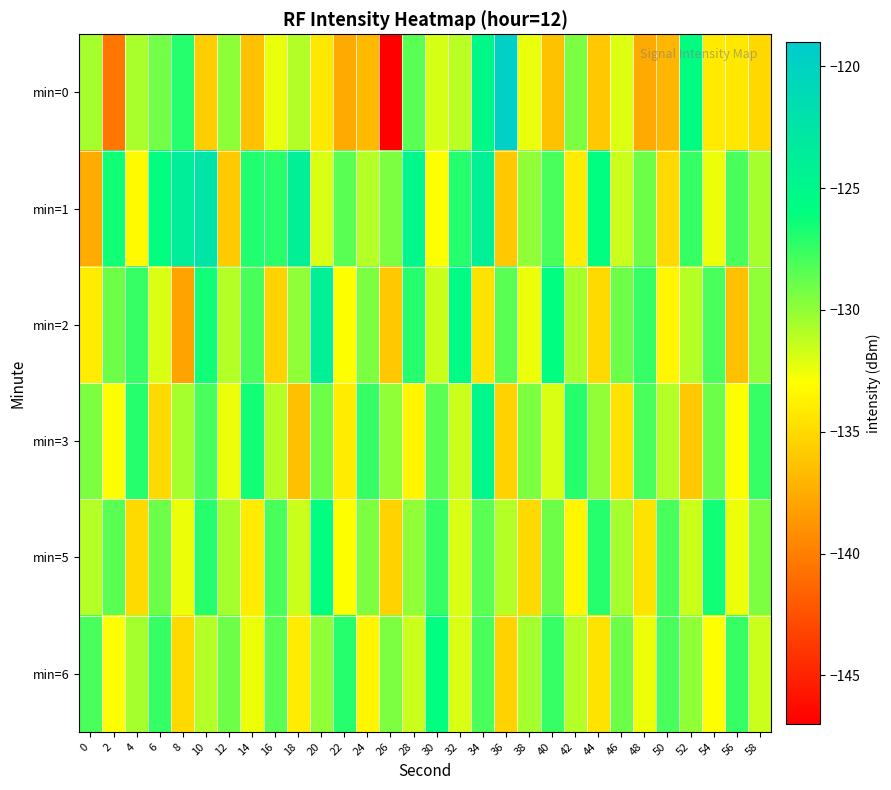

What is the greatest value displayed?

-119.6